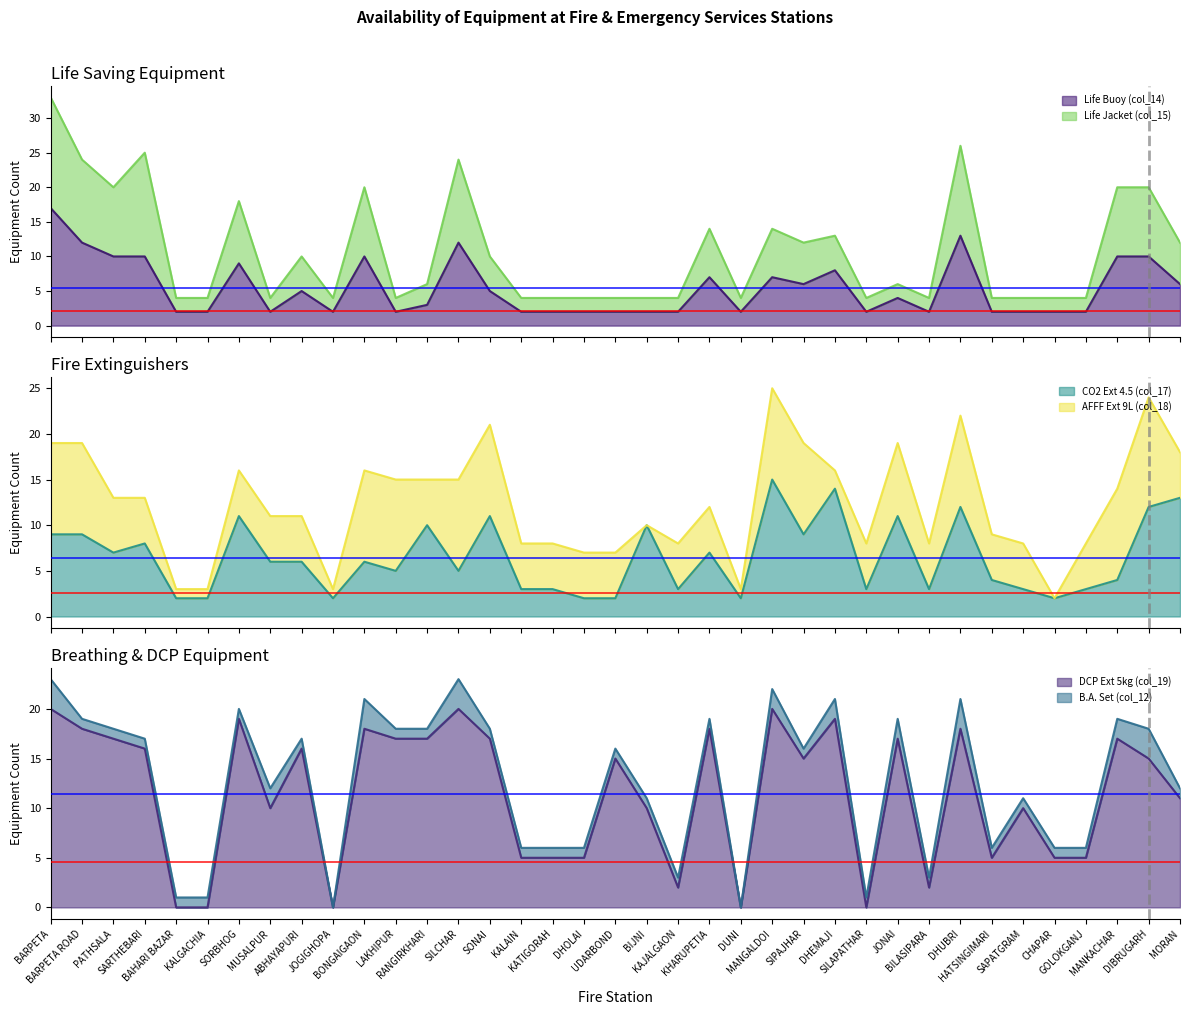

Where does the CO2 Ext 4.5 (col_17) series first go above 6?

BARPETA